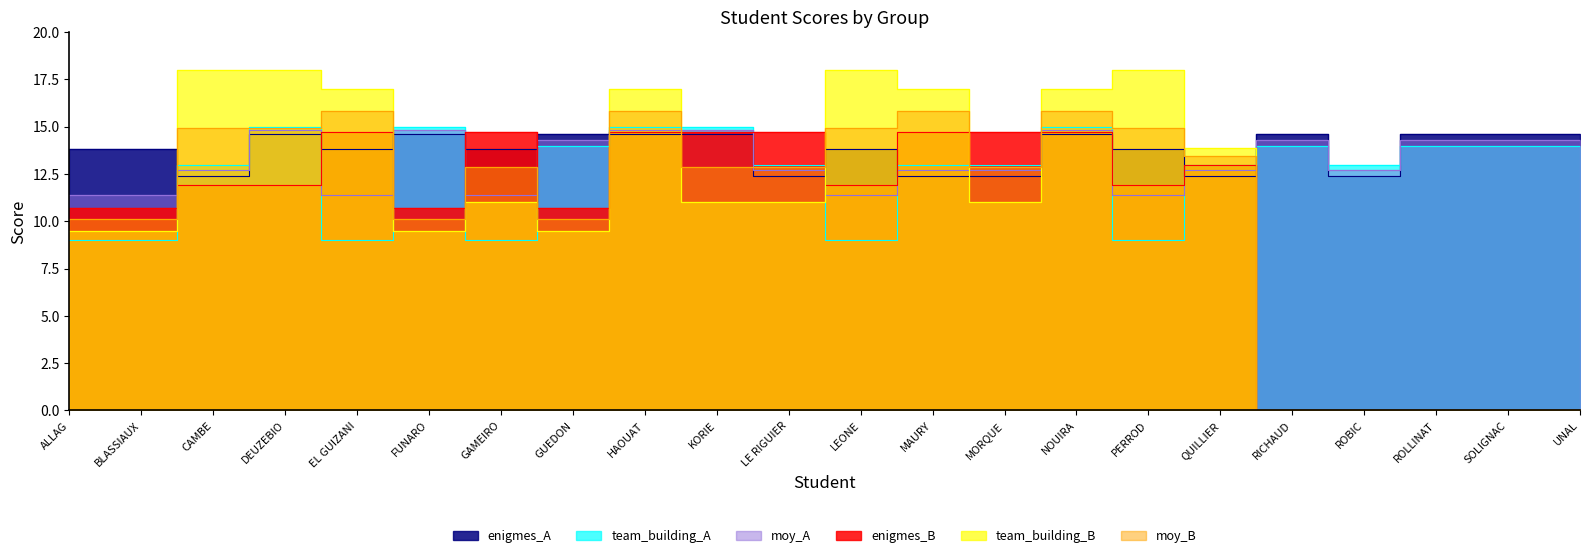

In enigmes_A, how many points are lower than both neighbors (excluding endpoints)?

6